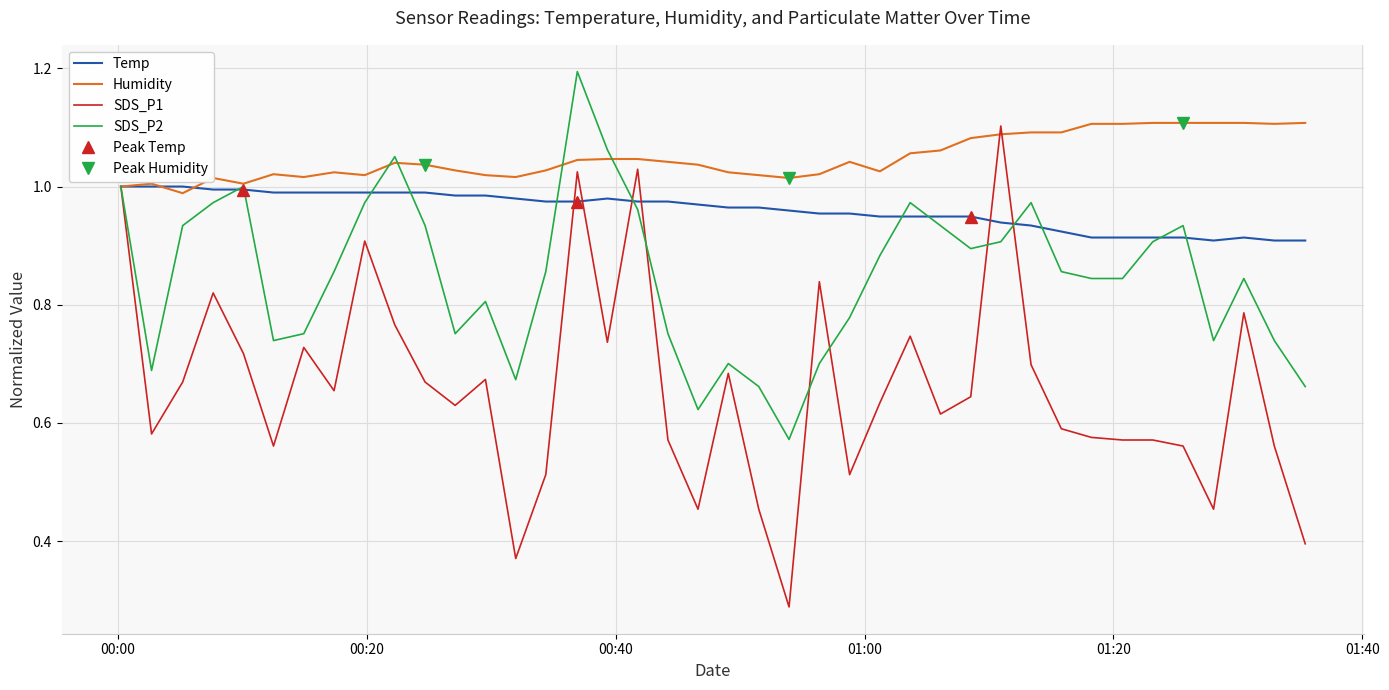

Which series has the largest total across all categories?

Humidity